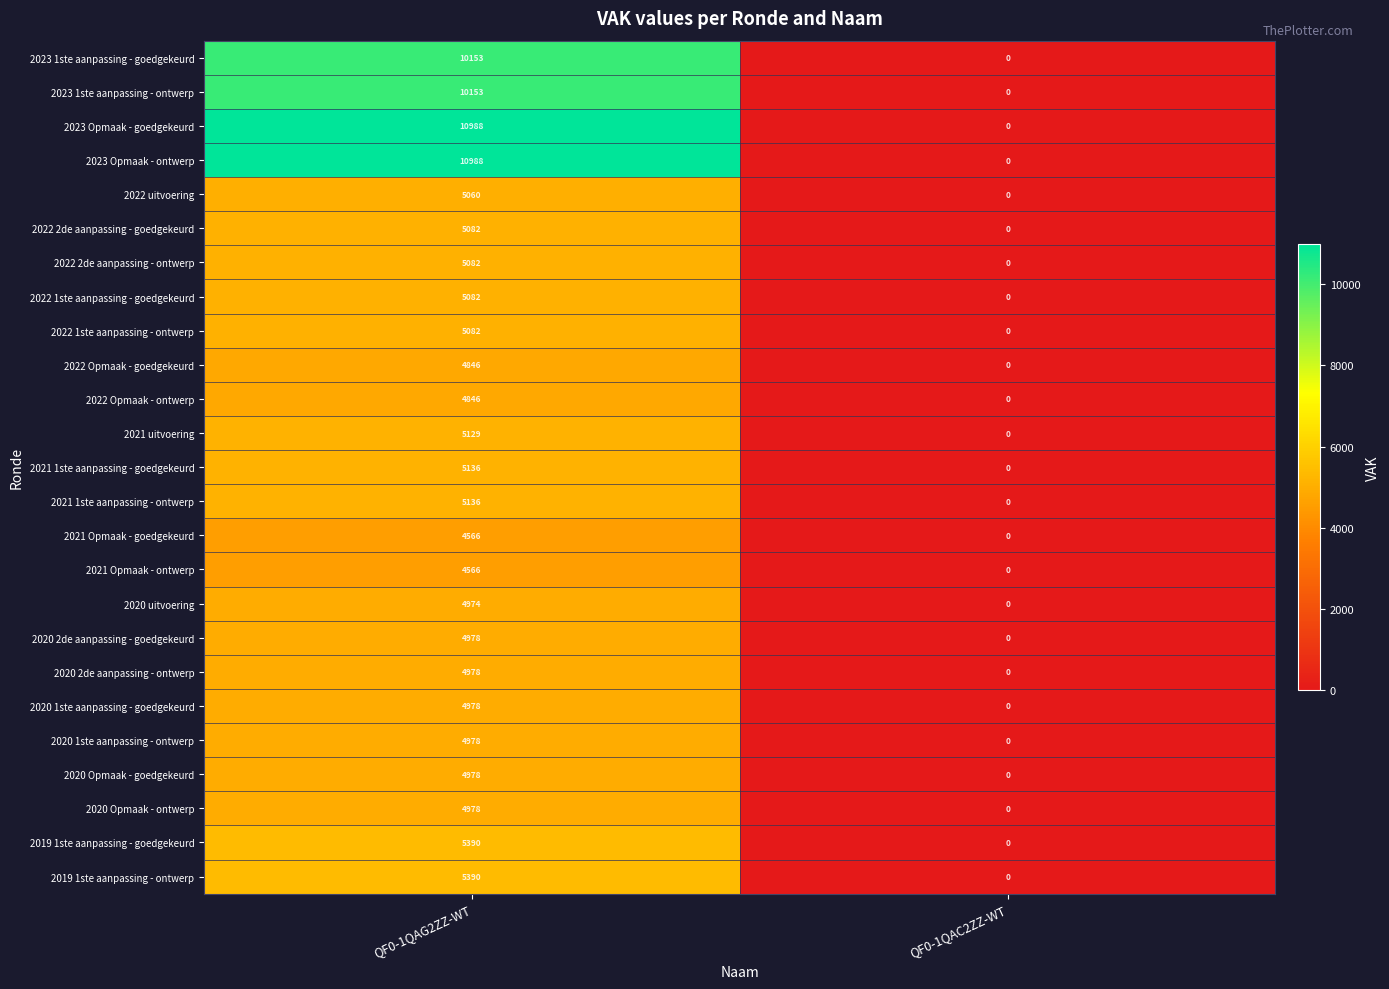

Rank the categories by 2021 Opmaak - ontwerp value from lowest to highest.

QF0-1QAC2ZZ-WT, QF0-1QAG2ZZ-WT